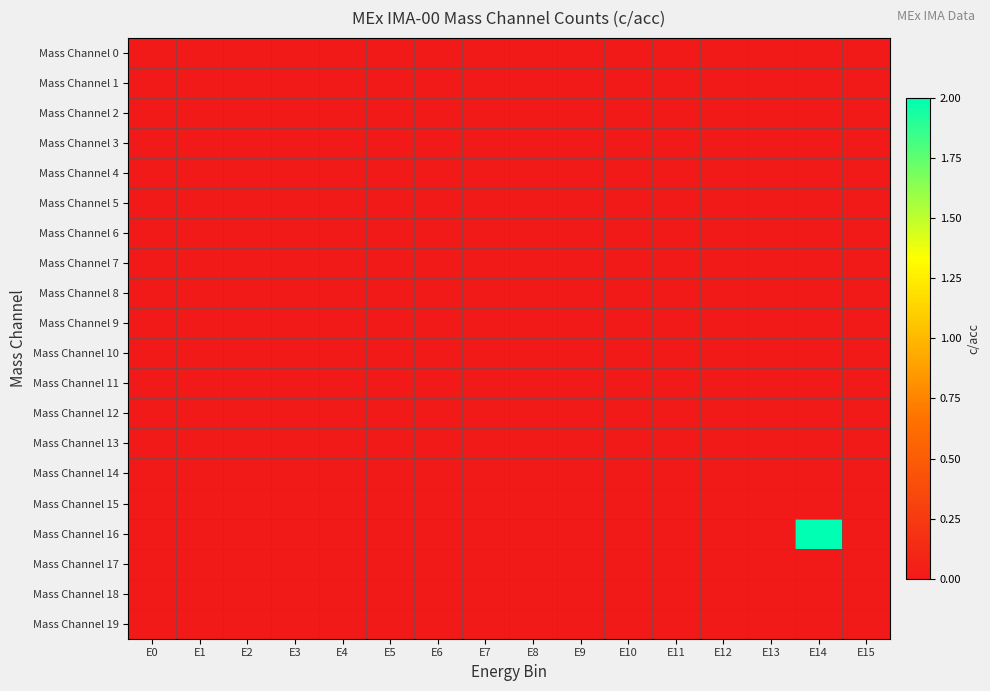

At how many categories does at least one series exceed 0?

1